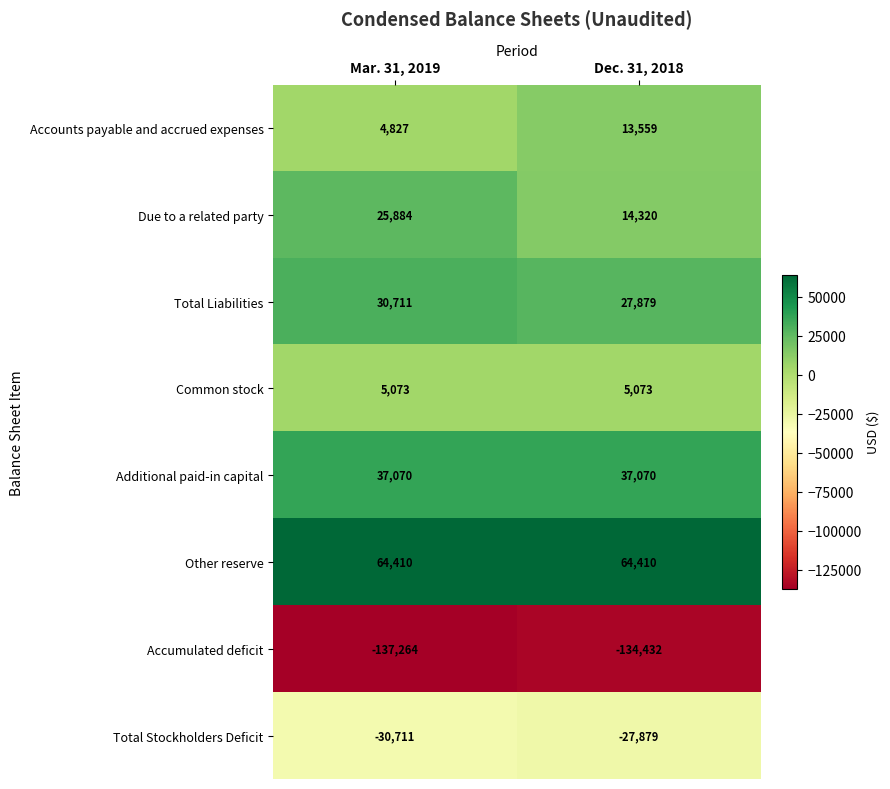

List the series in order of their peak value, highest first.

Other reserve, Additional paid-in capital, Total Liabilities, Due to a related party, Accounts payable and accrued expenses, Common stock, Total Stockholders Deficit, Accumulated deficit